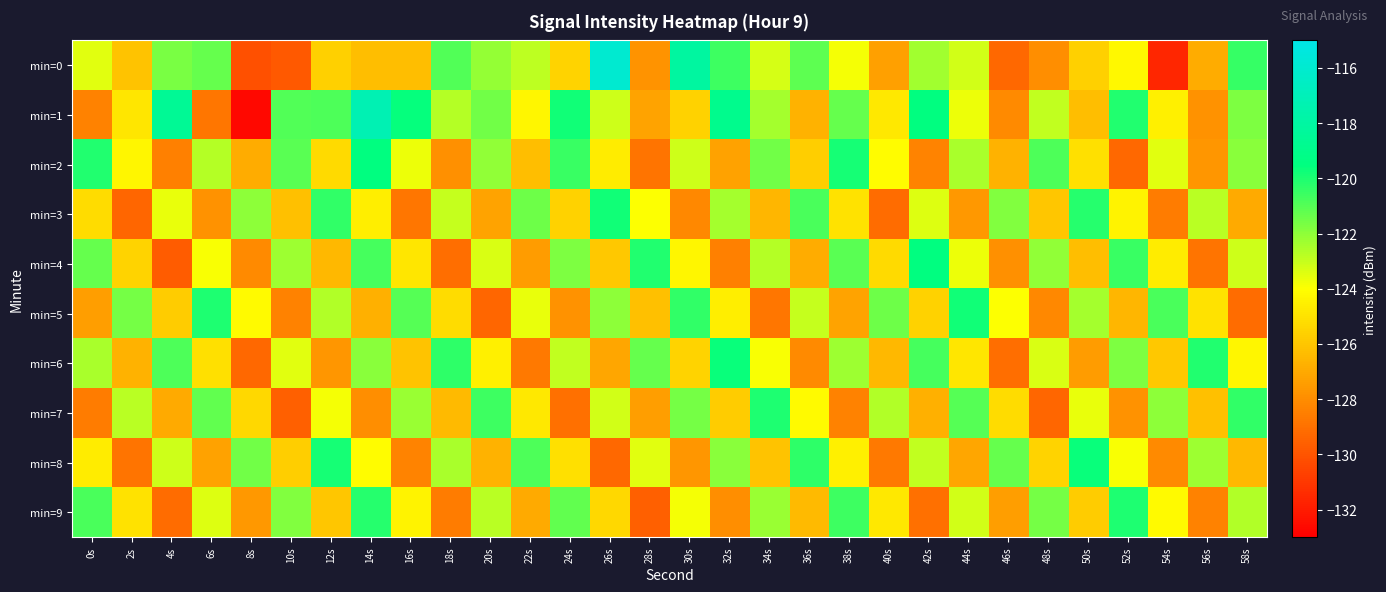

List the series in order of their peak value, lowest first.

min=7, min=9, min=3, min=5, min=6, min=8, min=2, min=4, min=1, min=0